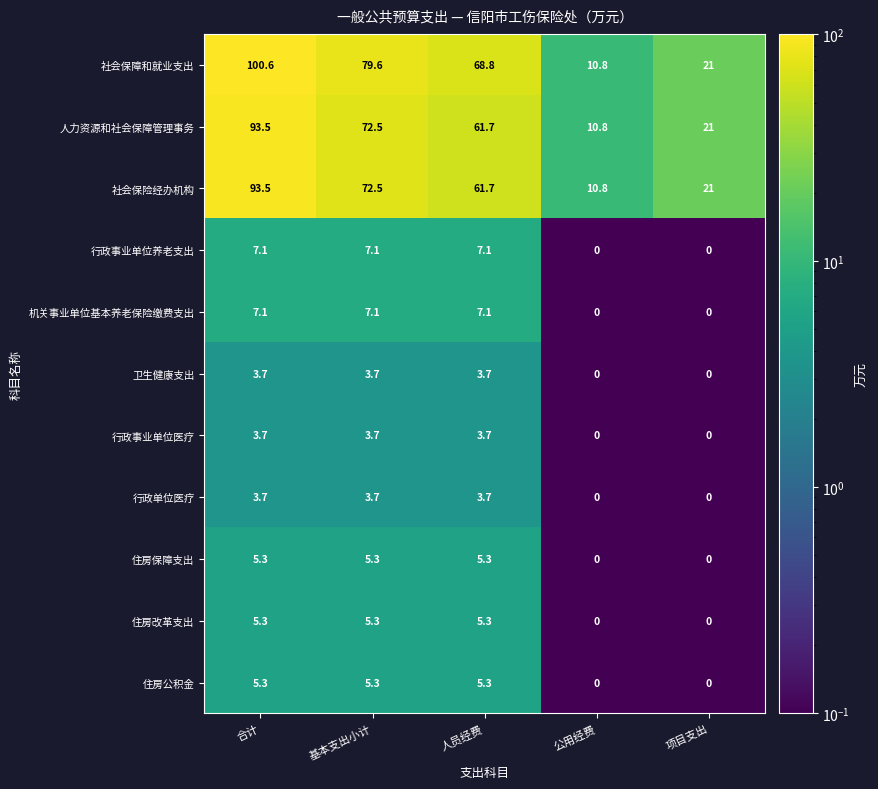

Which label corresponds to the largest value in the chart?

合计